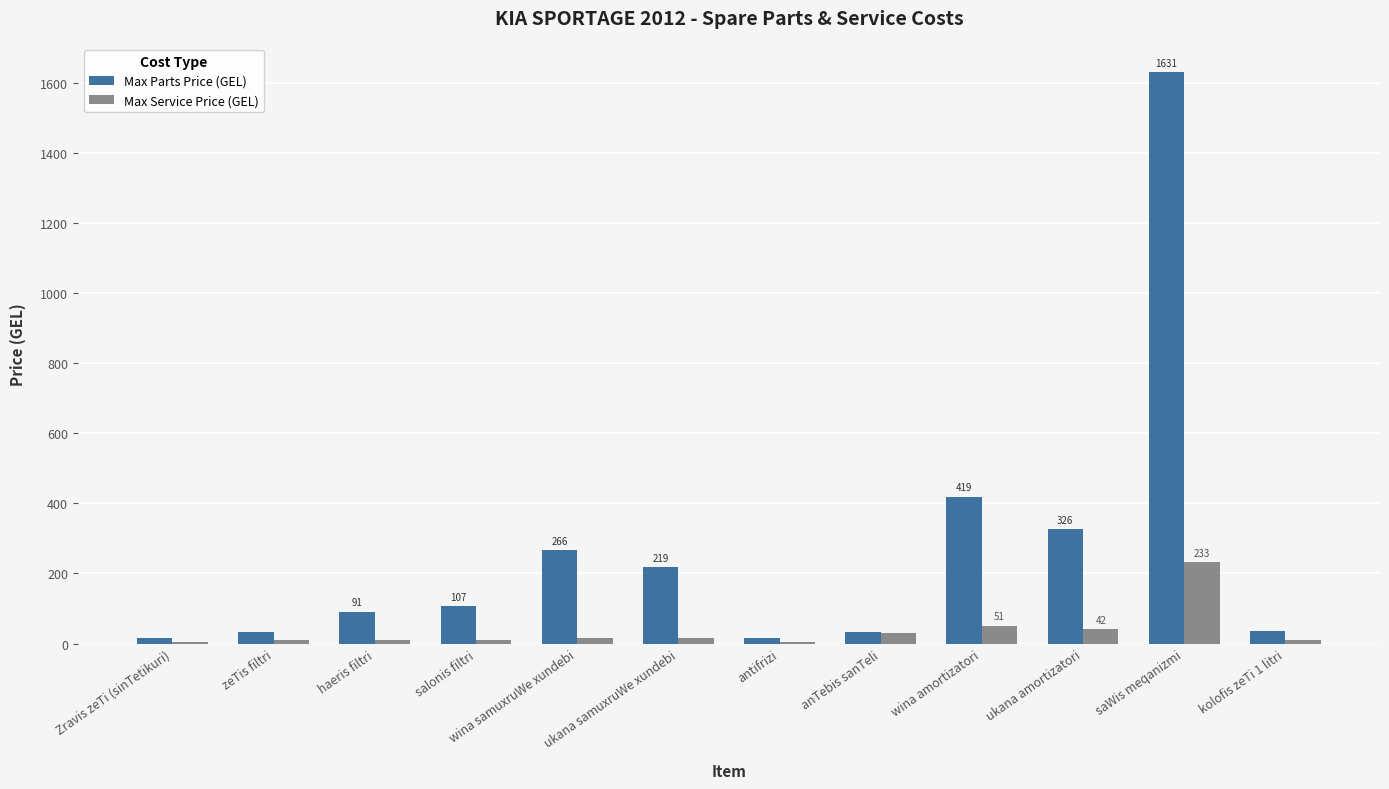

What is the highest value of the Max Service Price (GEL) series?

233.1